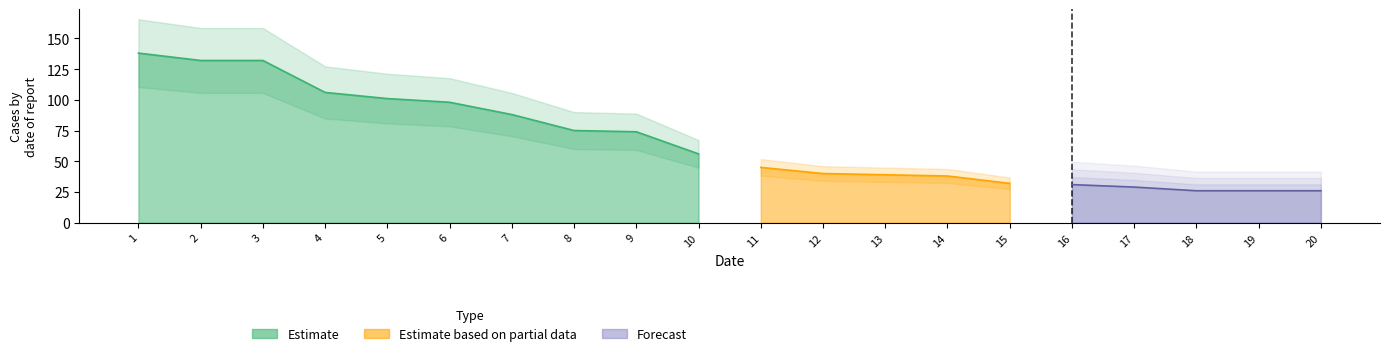

Is the value of Estimate based on partial data at 4 greater than the value of Estimate at 14?

No